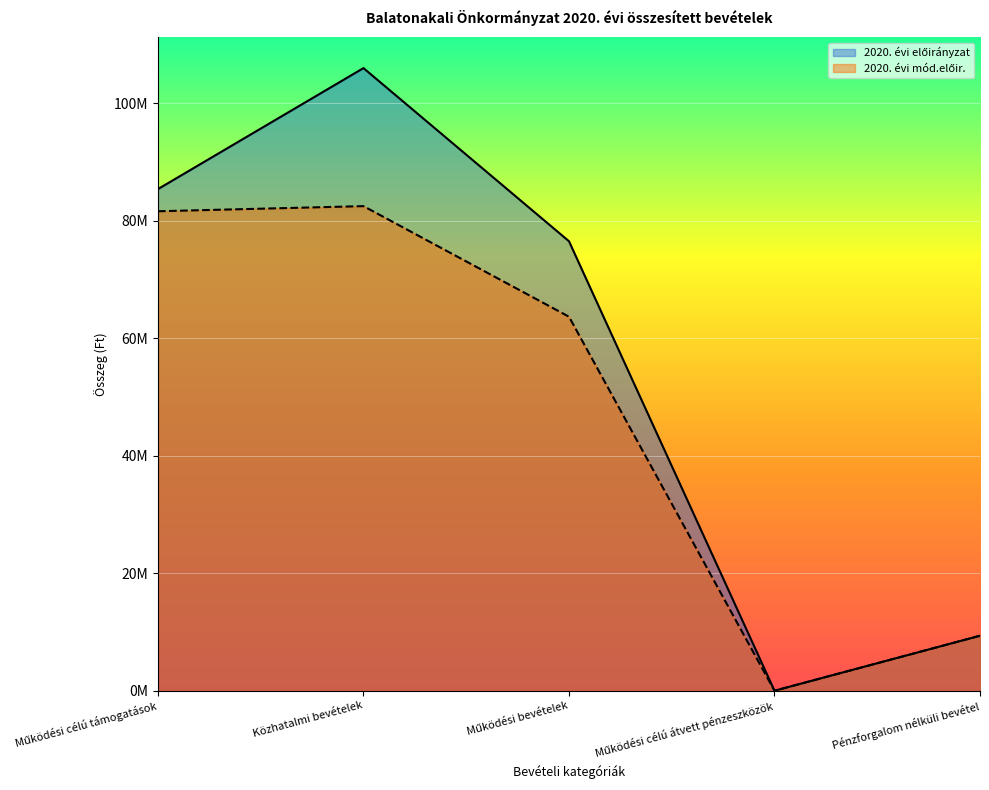

In 2020. évi előirányzat, how many points are lower than both neighbors (excluding endpoints)?

1